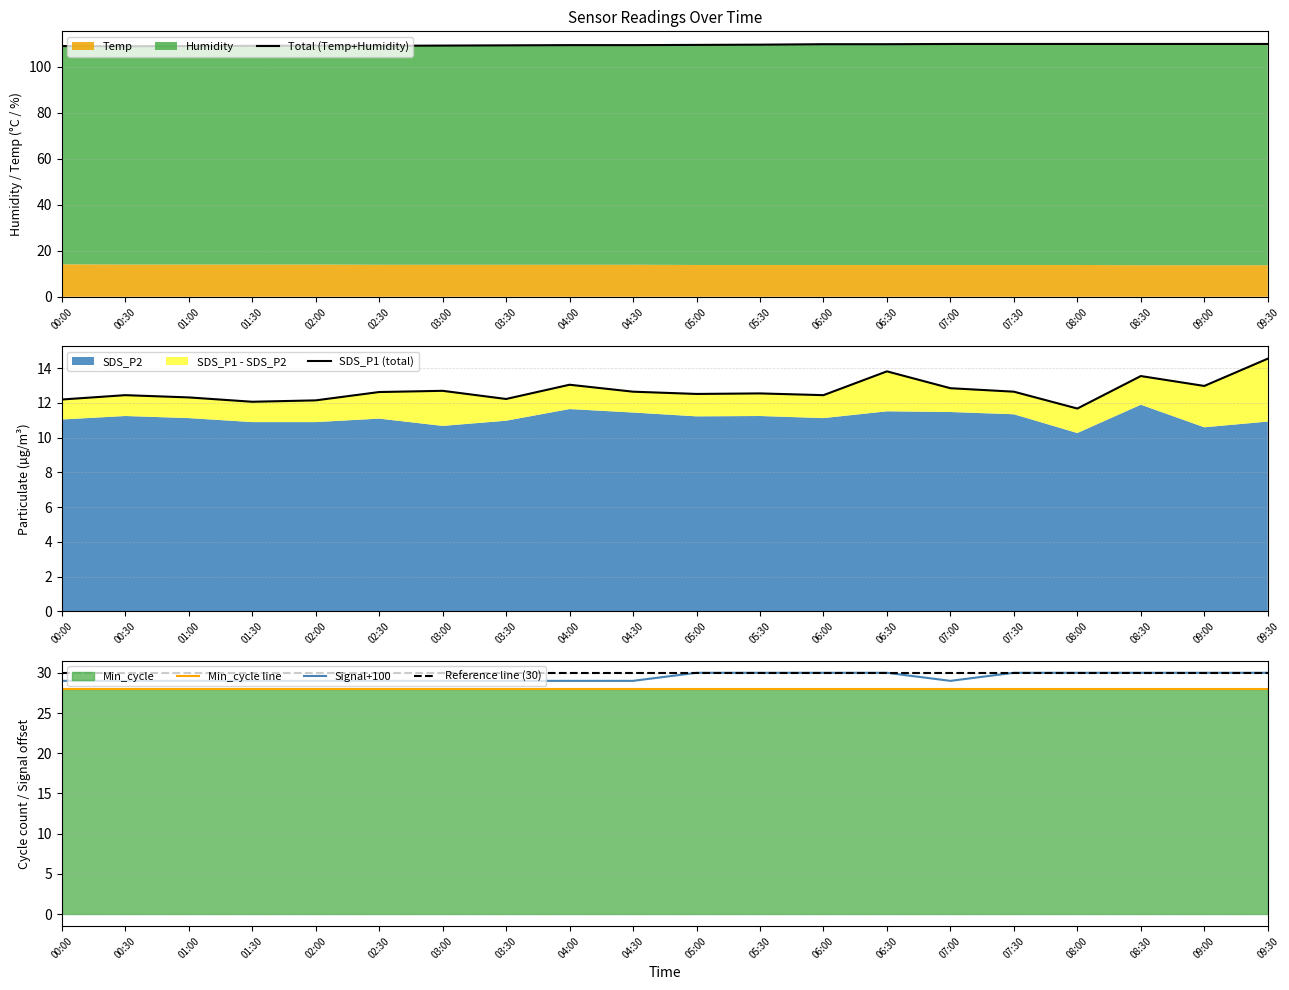

What is the label of the 17th point from the right?

01:30